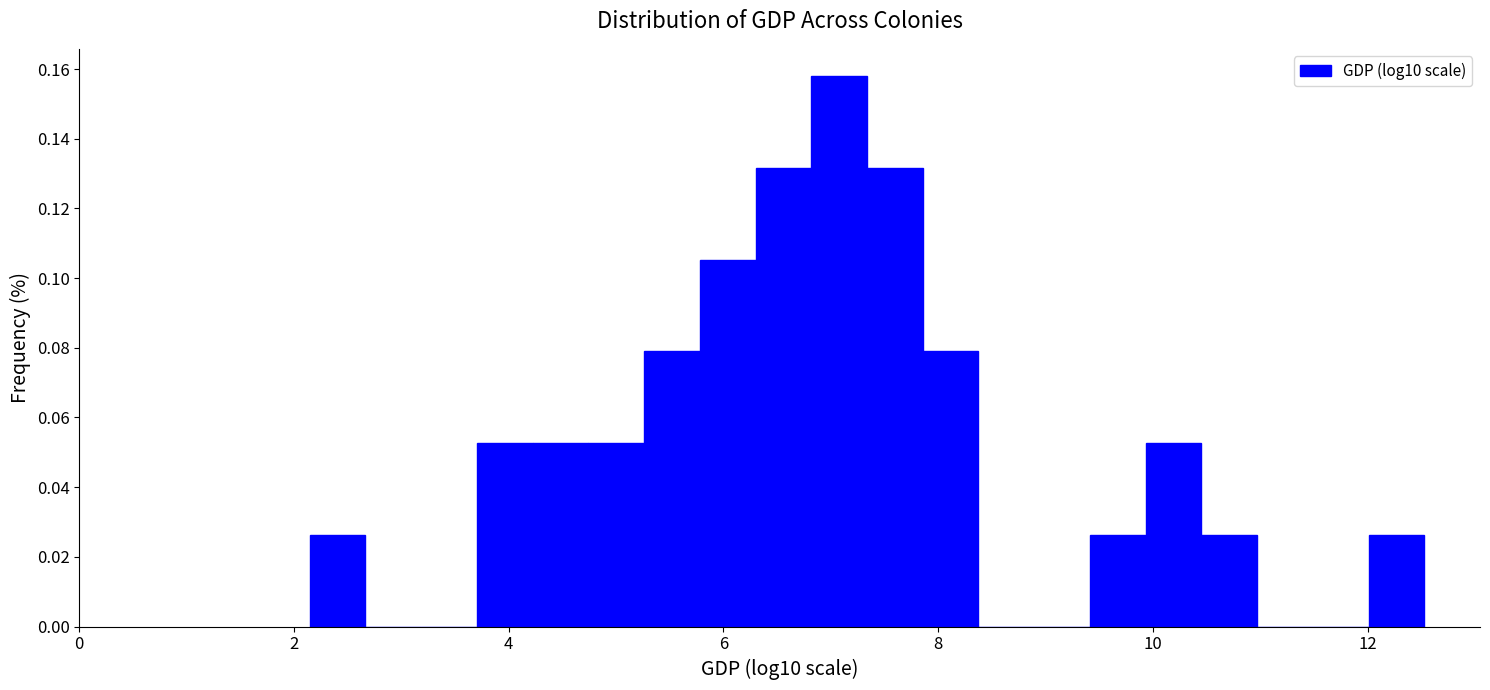

Around what value on the x-axis is the tallest bar? Give the approximate position of its centre, as read against the axis.

7.0